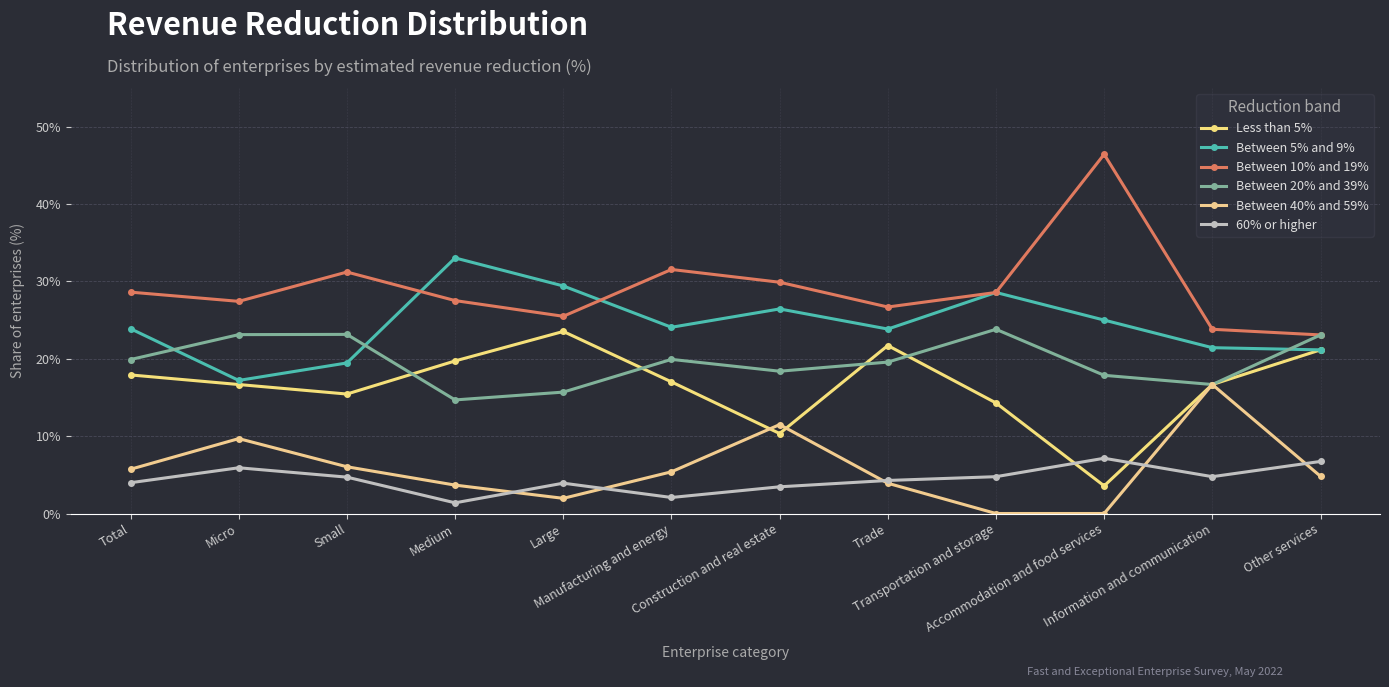

Which series has the largest total across all categories?

Between 10% and 19%